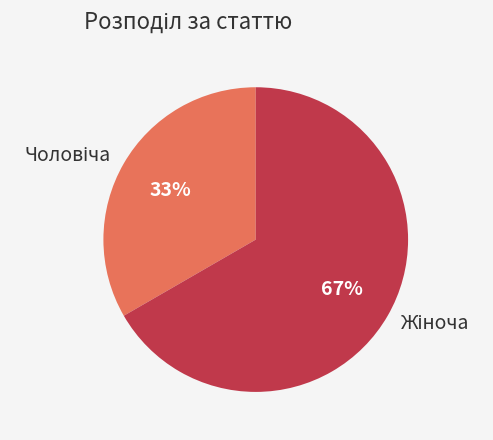

To the nearest percent, what is the average slice percentage?

50%